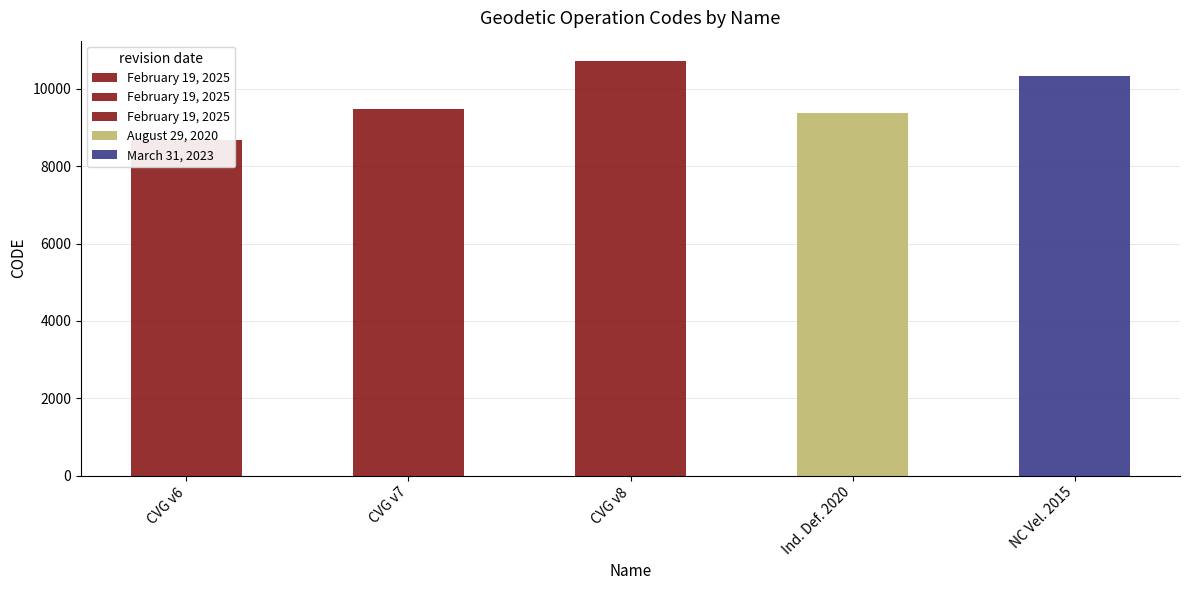

Read the value at Canada velocity grid v8, to the nearest 50.

10700